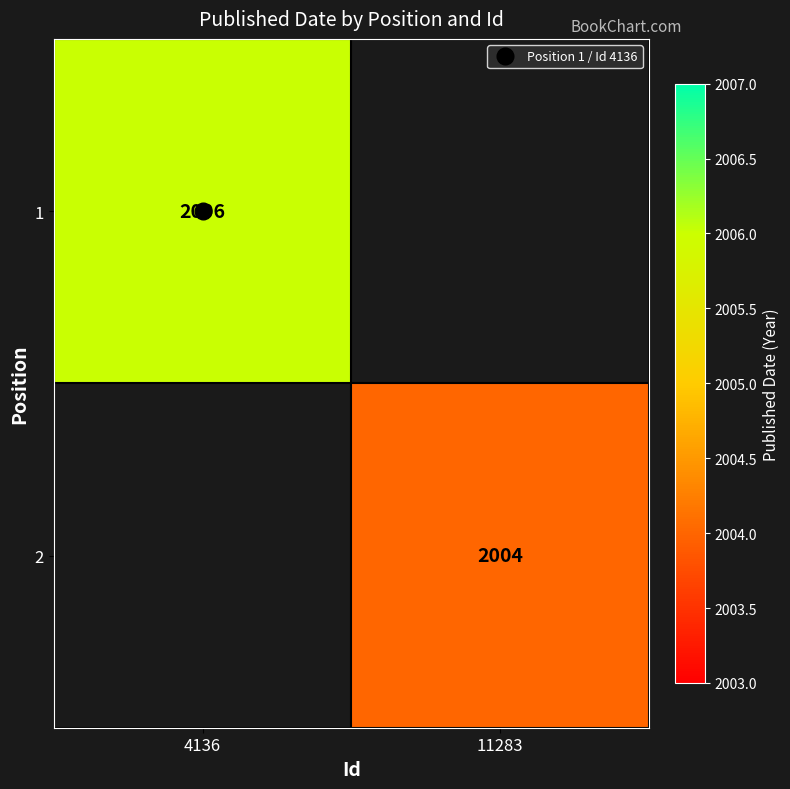

How many values in 2 are above zero?

1